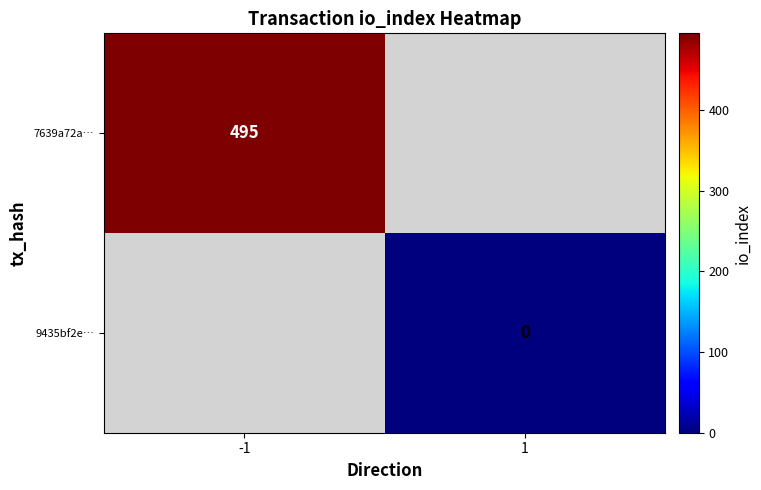

The 7639a72a… series shows 214 at -1. True or false?

False